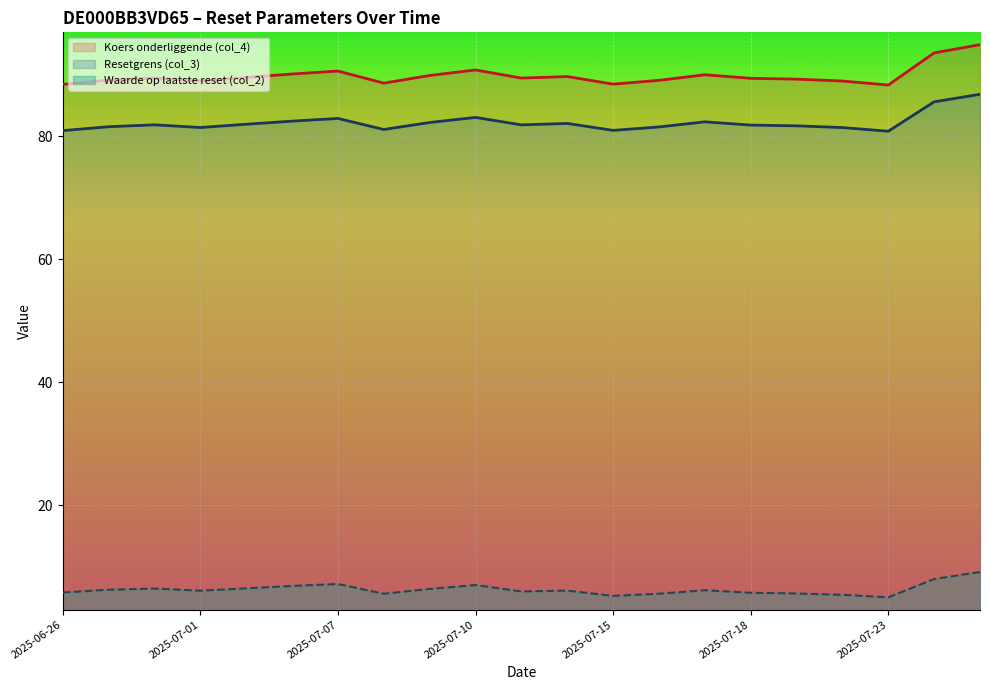

What is the average value of the Koers onderliggende (col_4) series?

89.8